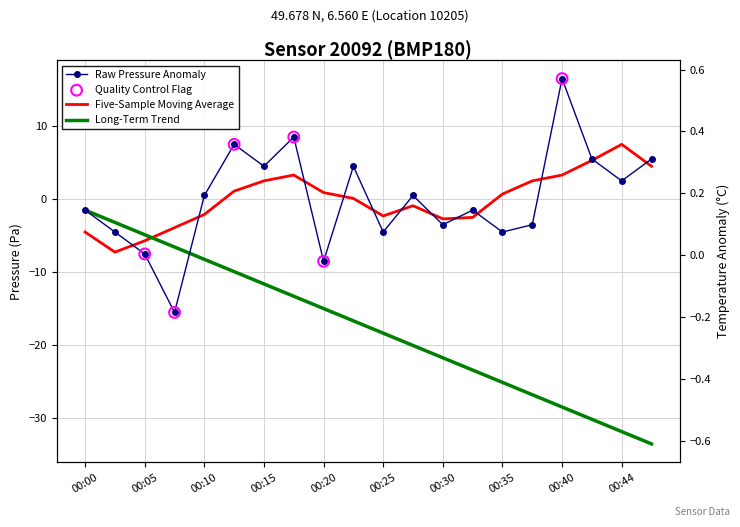

At how many categories does at least one series exceed 6?

3